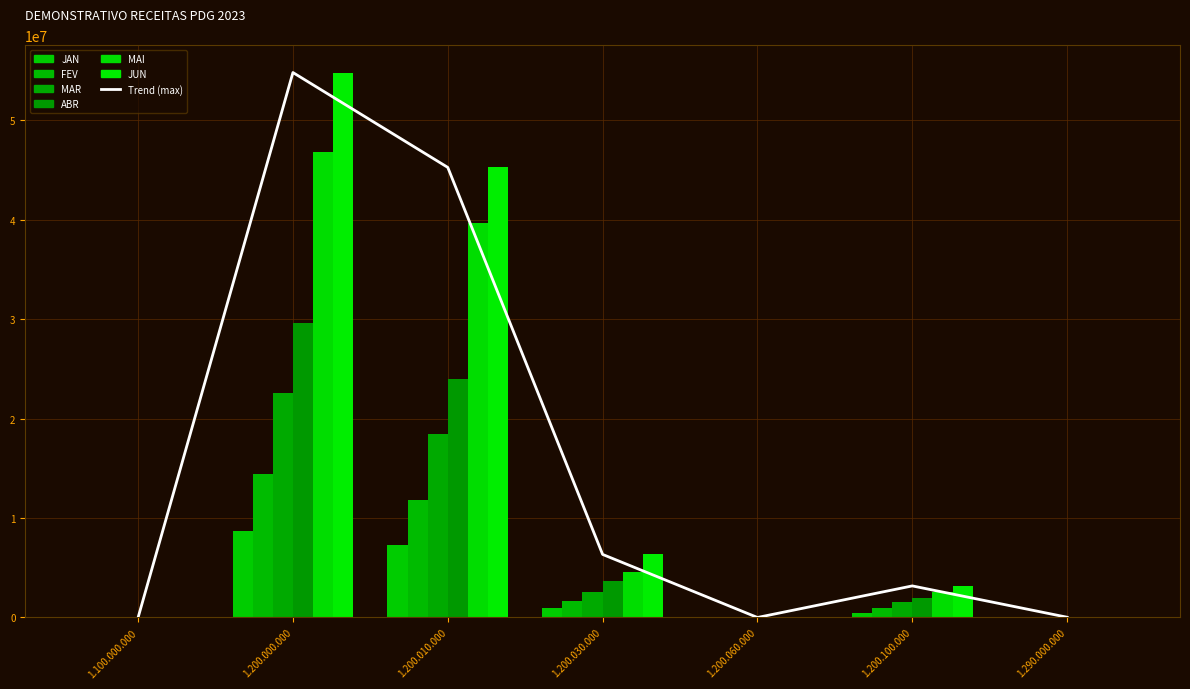

How many values in the MAR series are below 1591759?

3